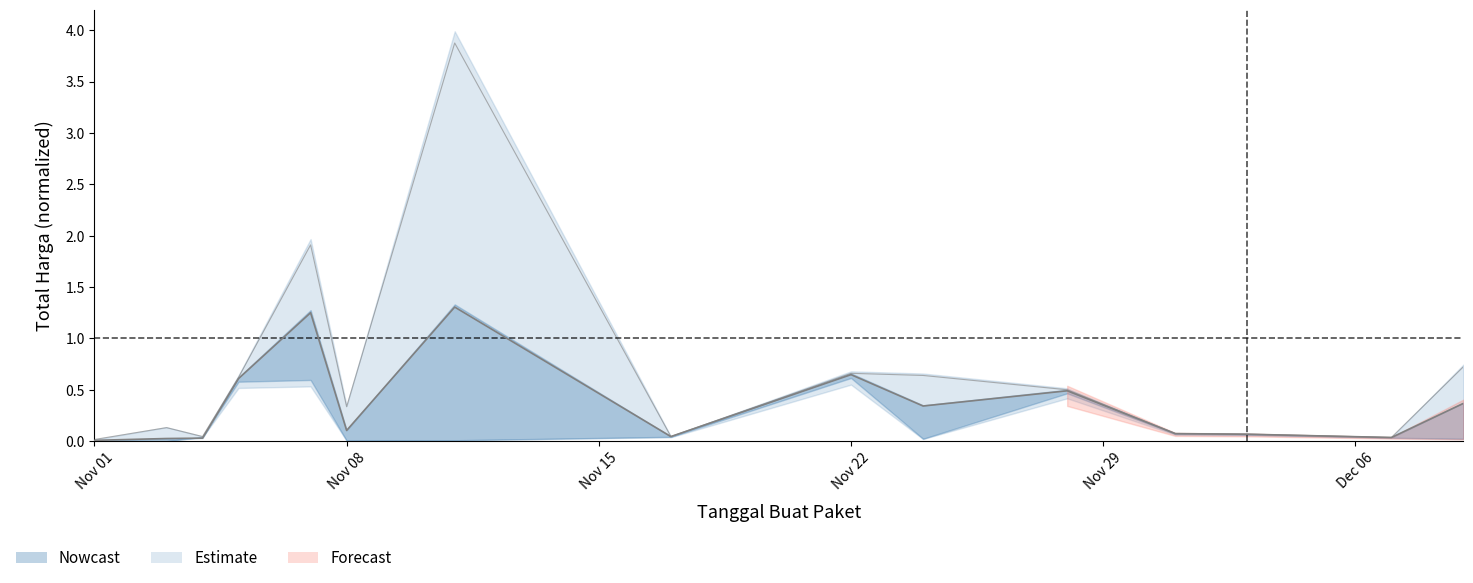

What is the average value of the Total Harga (mid) series?

0.4